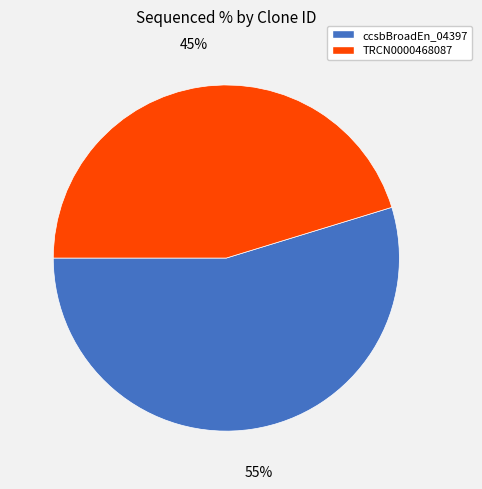

To the nearest percent, what is the average slice percentage?

50%